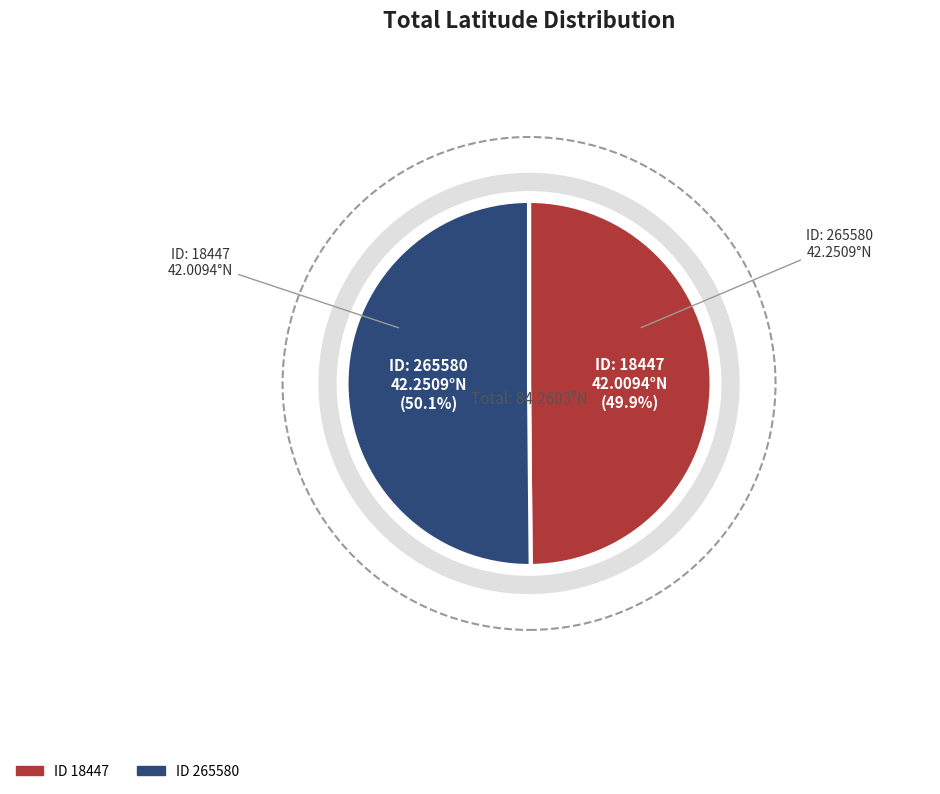

What is the total percentage of 265580 and 18447?

100.0%